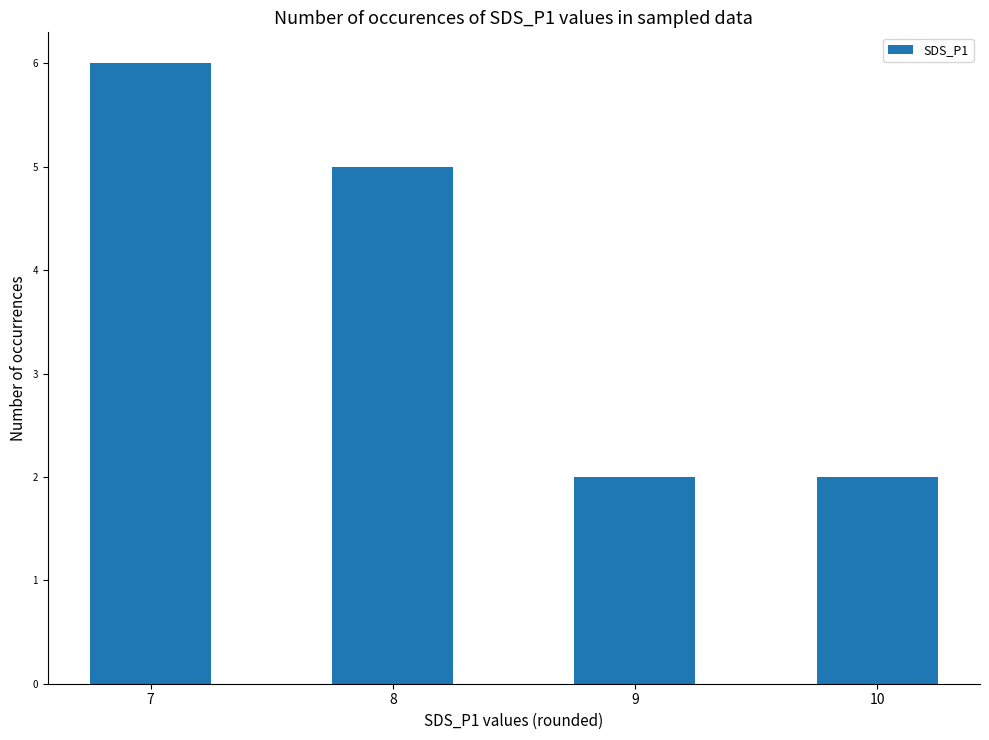

Where is the data nearest to the value 4?

8